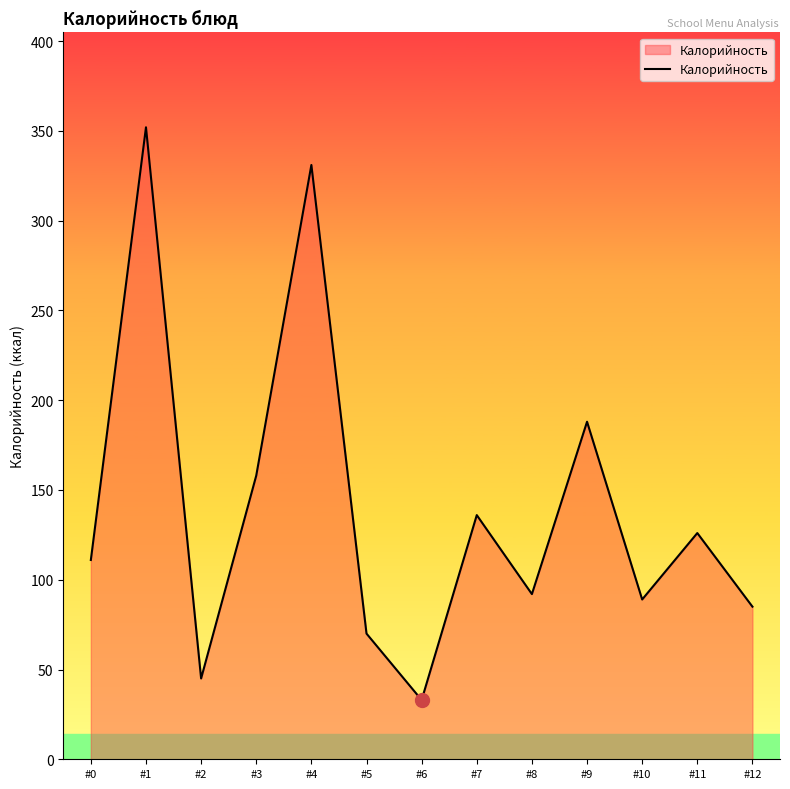

What is the average value?

140